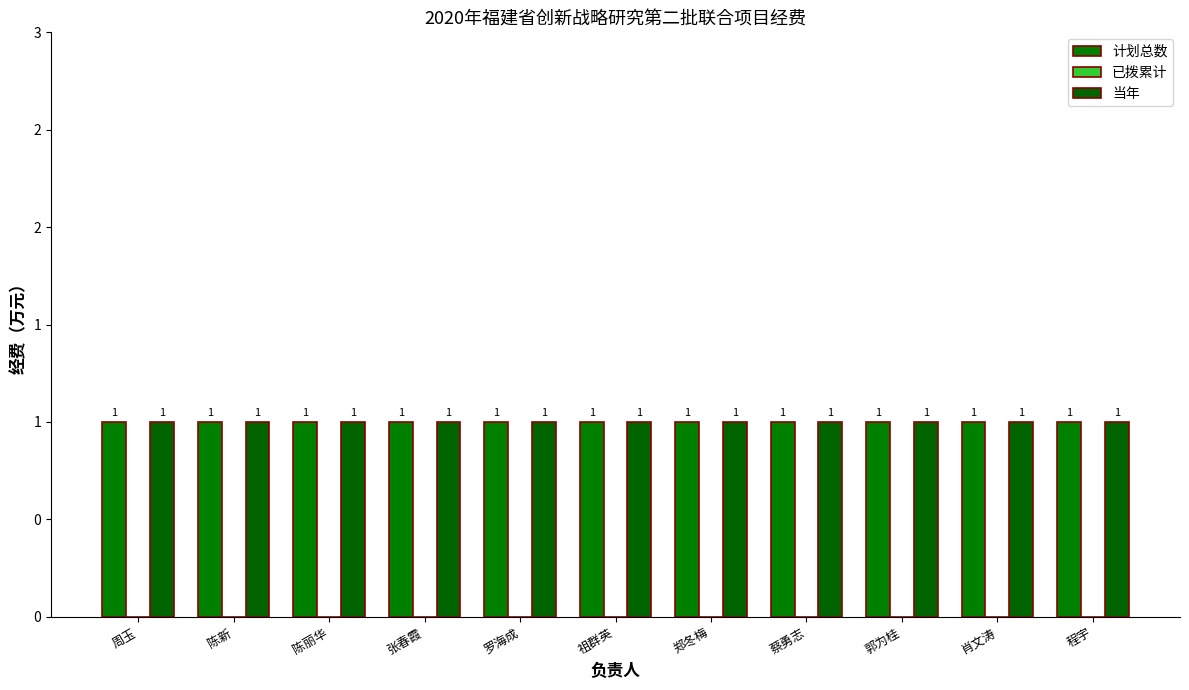

What is the difference between the highest and lowest values at 罗海成?

1